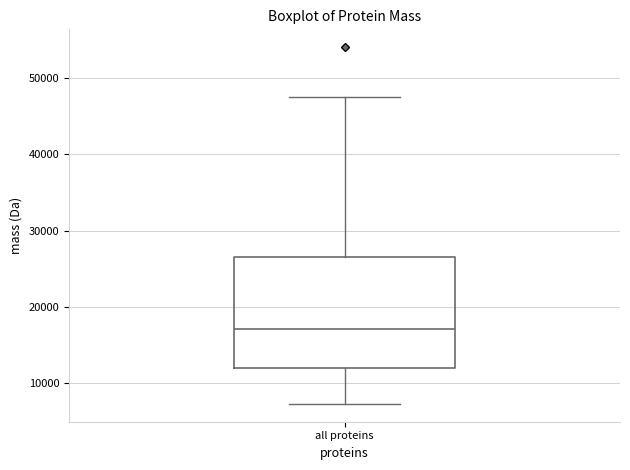

Read this box plot against the y-axis: the position of the median line, the range covered by the box, and the ends of both whiskers. The values are not printed on the chart, so give them approximately, as read against the axis.

median 17000, box 12000 to 27000, whiskers 7000 to 48000